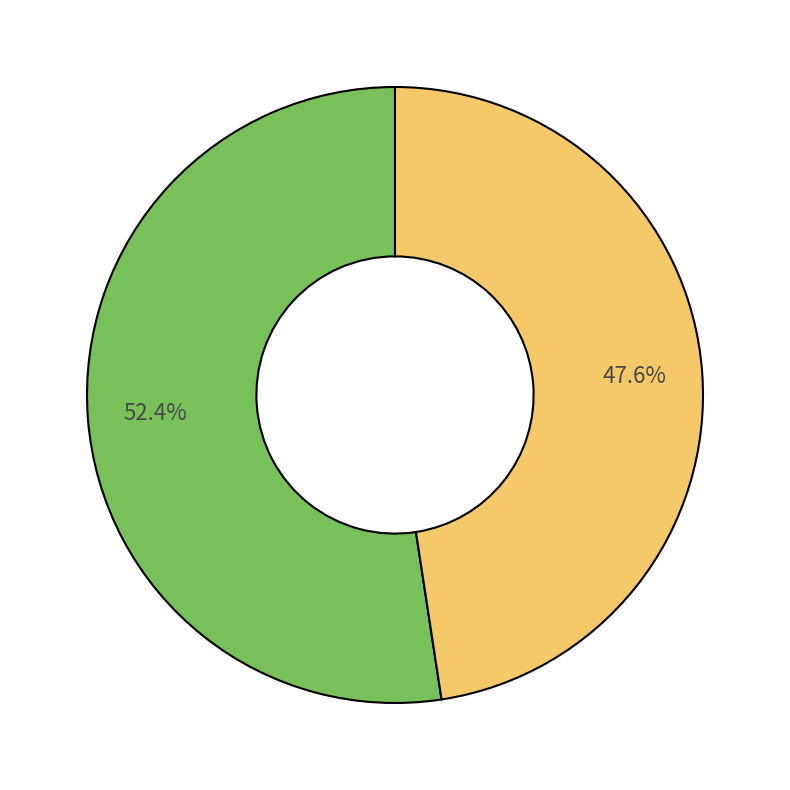

Does any single category account for the majority?

Yes